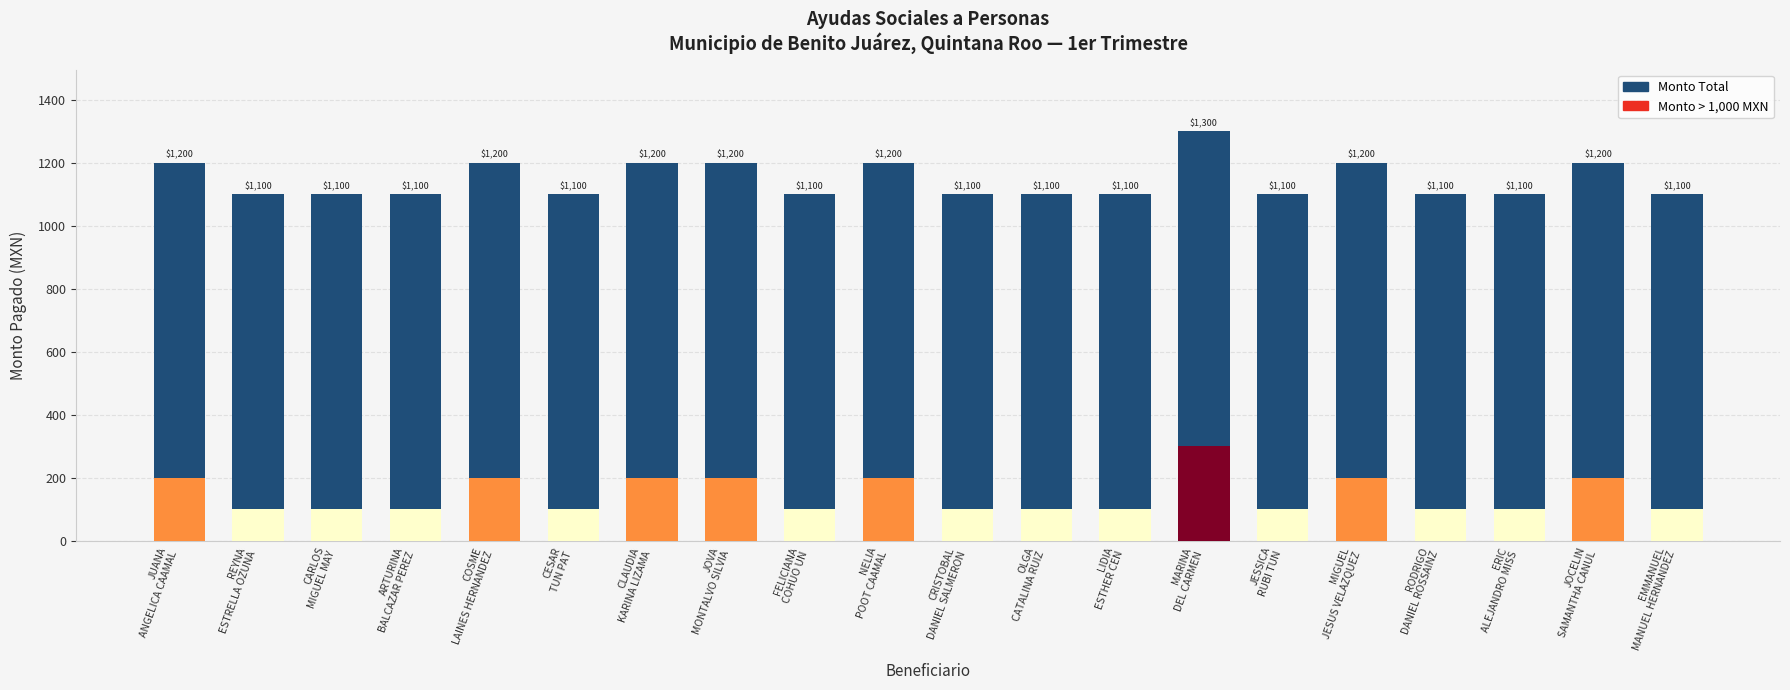

Which category has the lowest value in the Monto Pagado series?

REYNA
ESTRELLA OZUNA